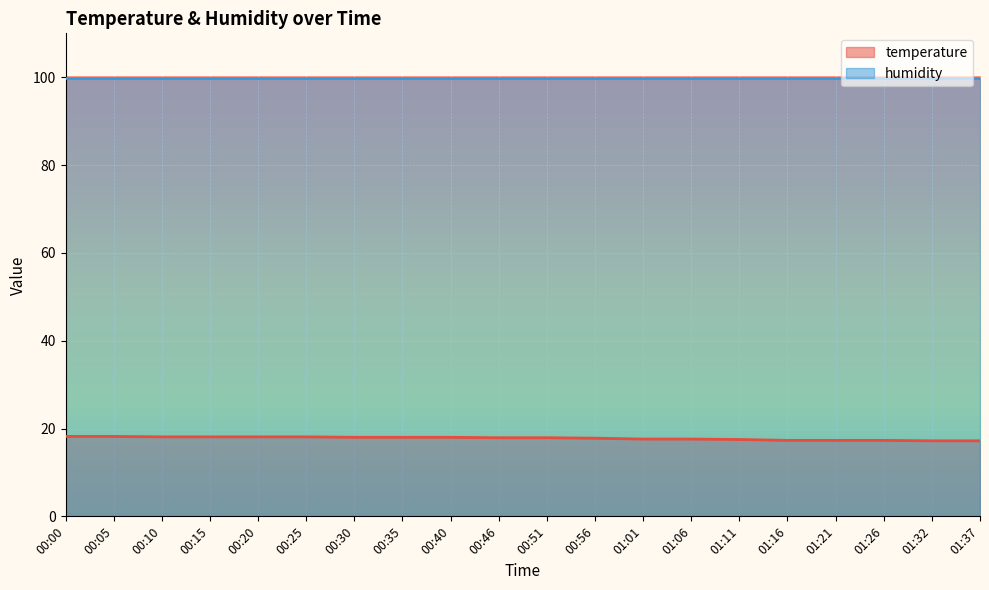

The chart shows a value of 18.1 at 00:15. True or false?

True